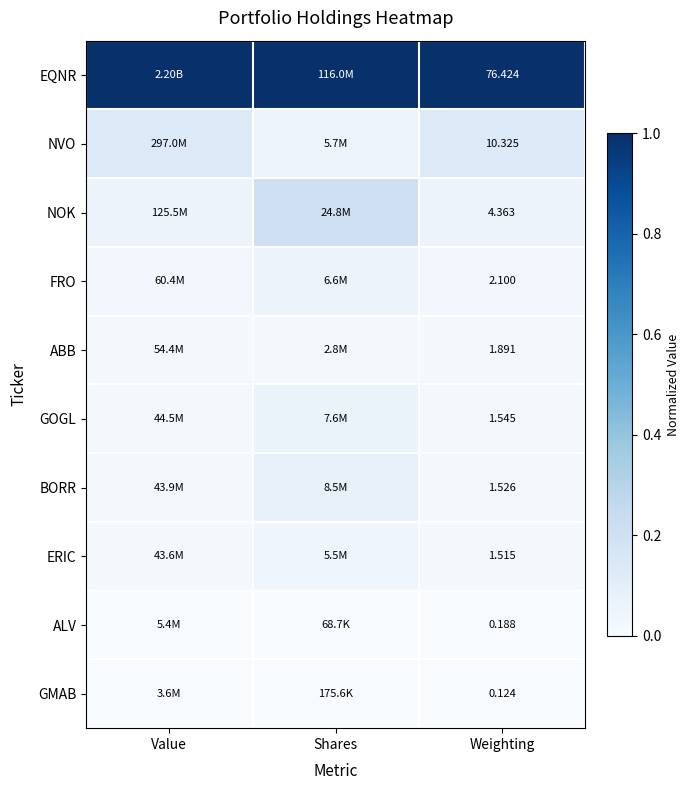

Rank the series at Weighting from highest to lowest value.

EQNR, NVO, NOK, FRO, ABB, GOGL, BORR, ERIC, ALV, GMAB